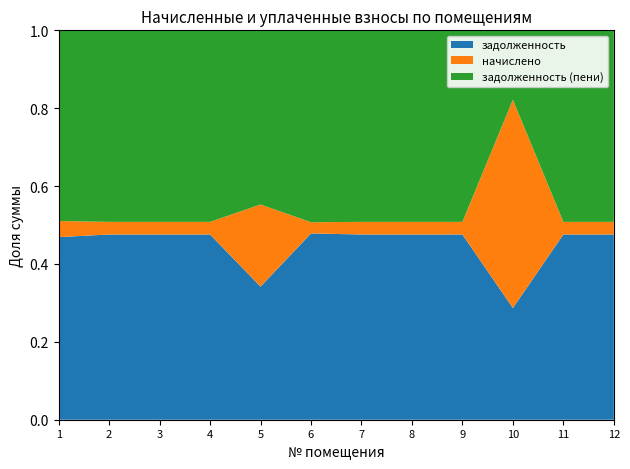

Reading right to left, what are all the values shown in this chart?

задолженность: 12=48786.5	11=21451.7	10=1469.0	9=47247.7	8=24710.1	7=40821.4	6=45156.8	5=2716.4	4=47609.7	3=26520.3	2=38106.1	1=36811.0
начислено: 12=3318.1	11=1459.0	10=2739.4	9=3213.4	8=1680.6	7=2776.4	6=2727.1	5=1674.4	4=3238.1	3=1803.7	2=2591.7	1=3244.2
задолженность (пени): 12=50445.5	11=22181.2	10=913.1	9=48854.4	8=25550.4	7=42209.6	6=46520.4	5=3553.6	4=49228.7	3=27422.2	2=39401.9	1=38433.1